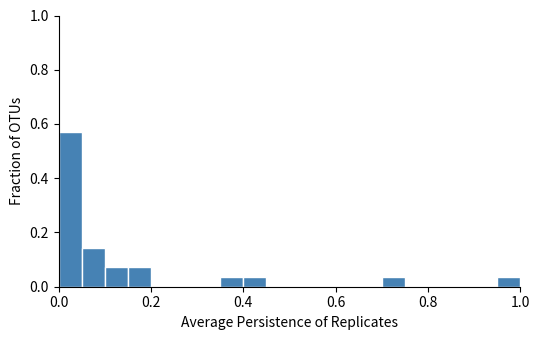

Read against the x-axis, roughly where is the centre of the tallest bar?

0.02